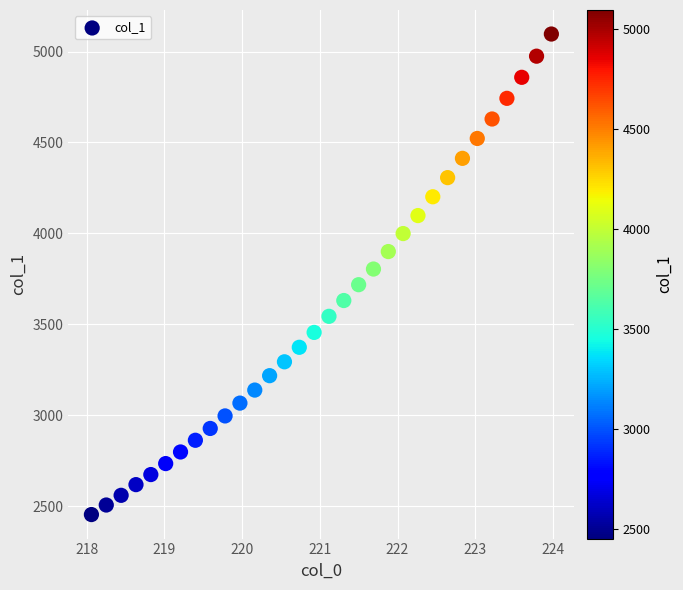

What is the range of Y values (max minus min)?

2642.0